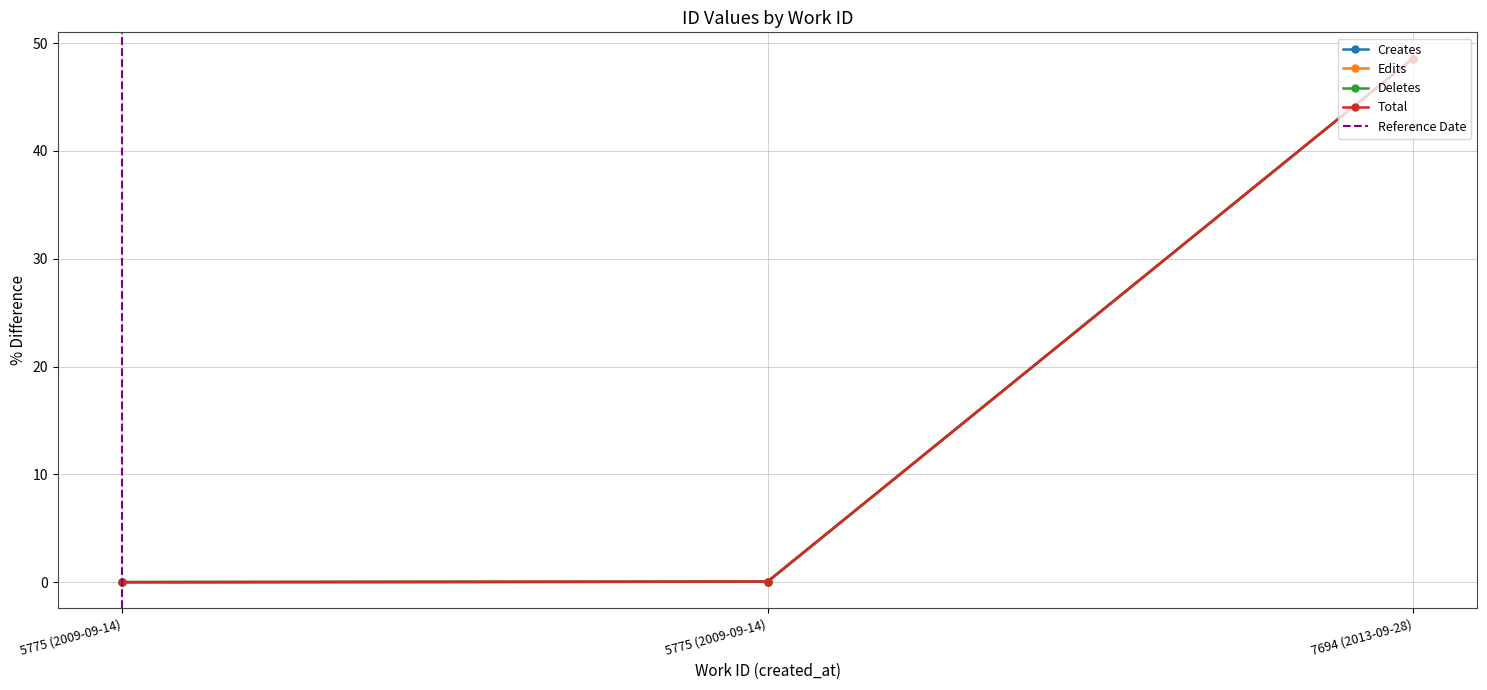

The value of Edits at 7694 (2013-09-28) is 48.6. True or false?

True